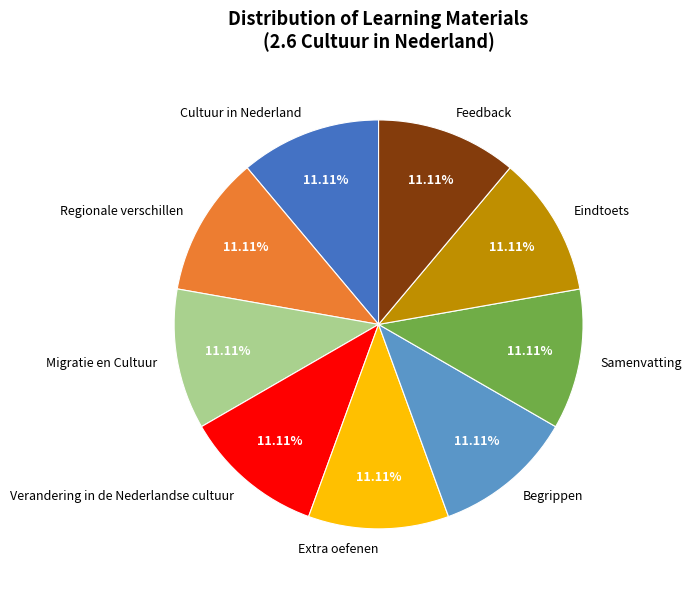

Is the sum of Regionale verschillen and Cultuur in Nederland greater than half?

No